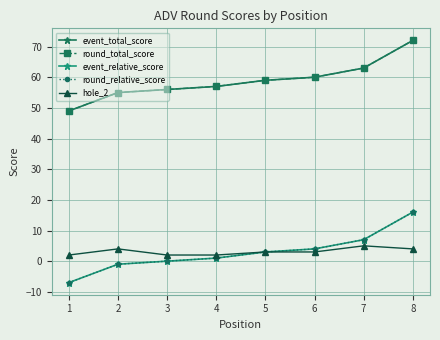

True or false: hole_2 and round_relative_score intersect in this chart.

False